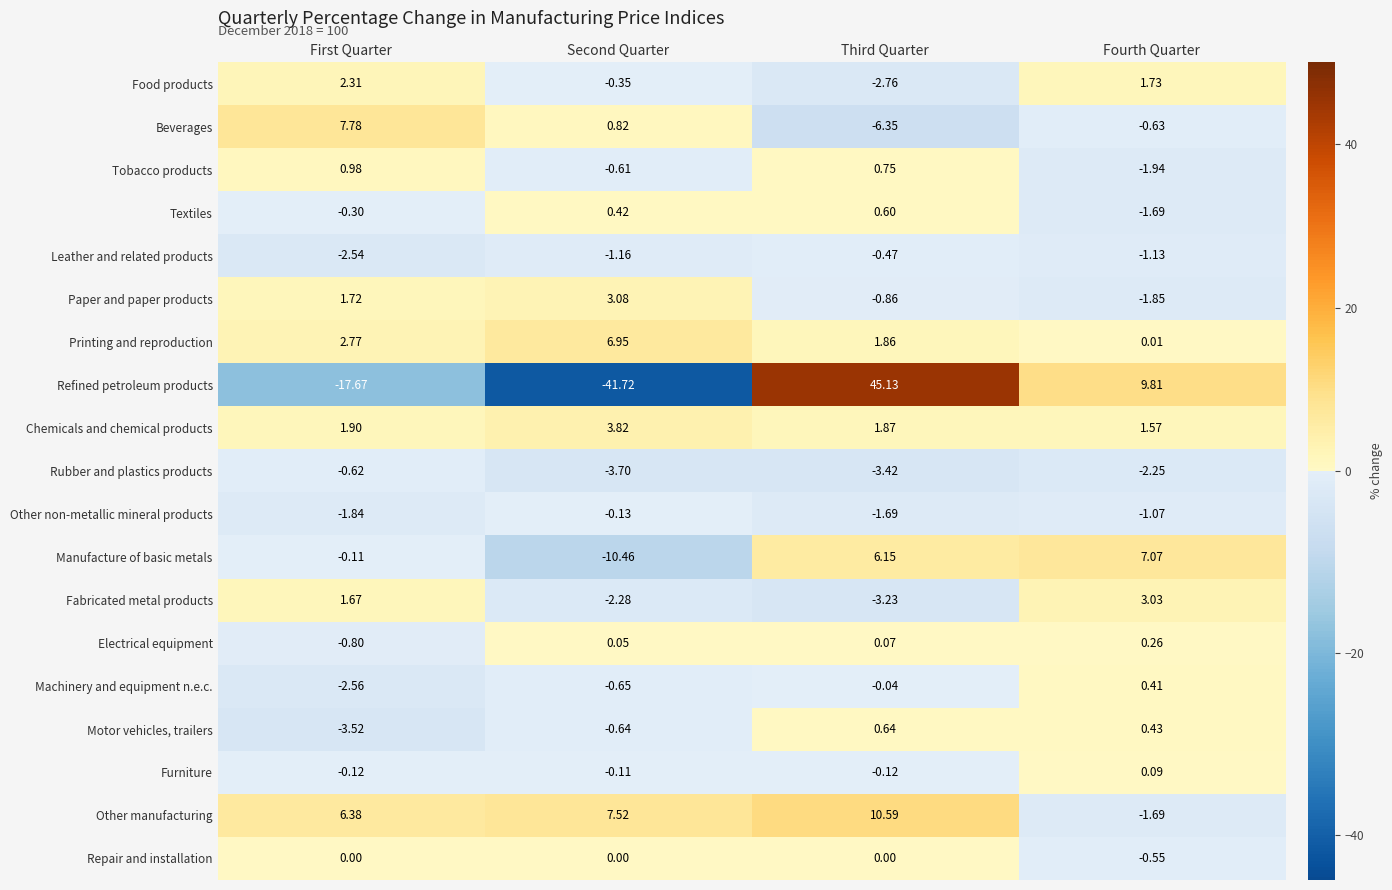

Which series has the largest total across all categories?

Other manufacturing